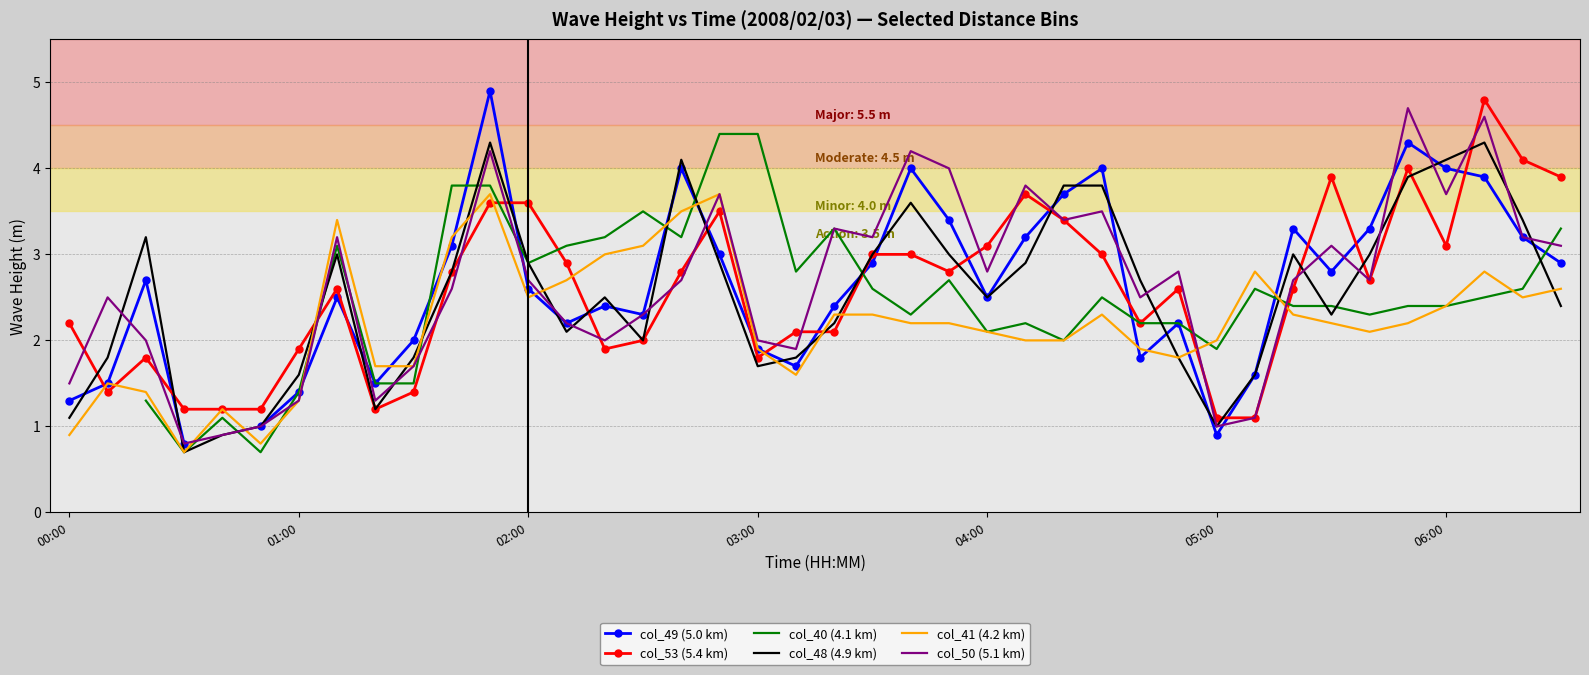

At which category is the sum across all series the highest?

11